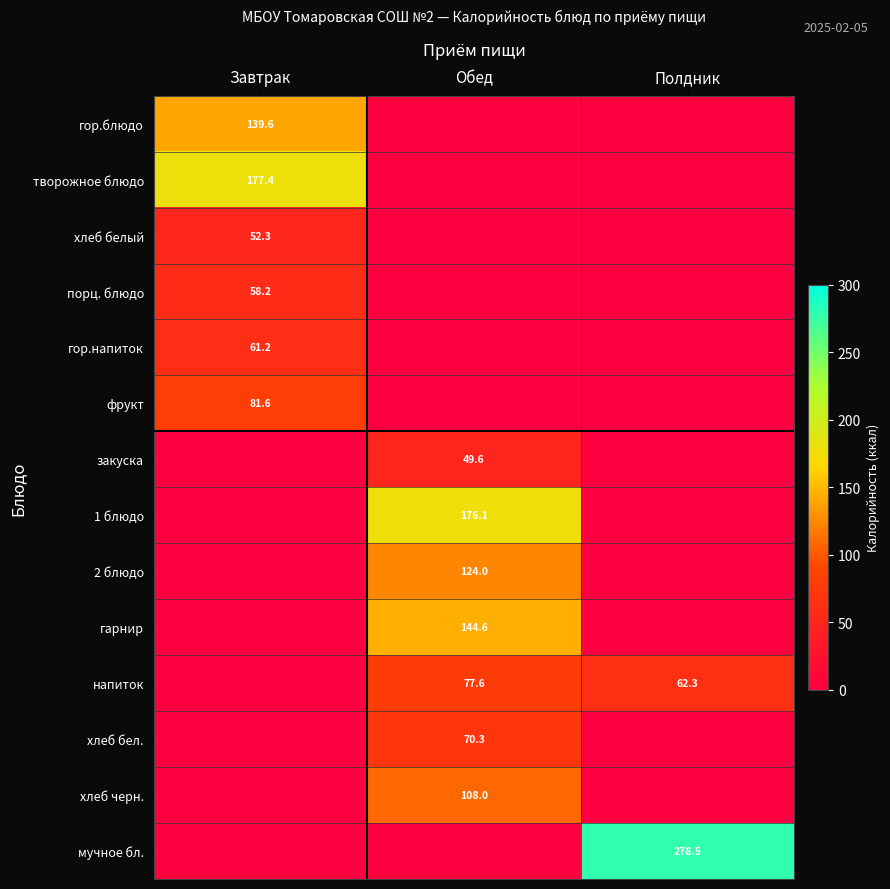

The гор.напиток series shows 95.8 at Завтрак. True or false?

False